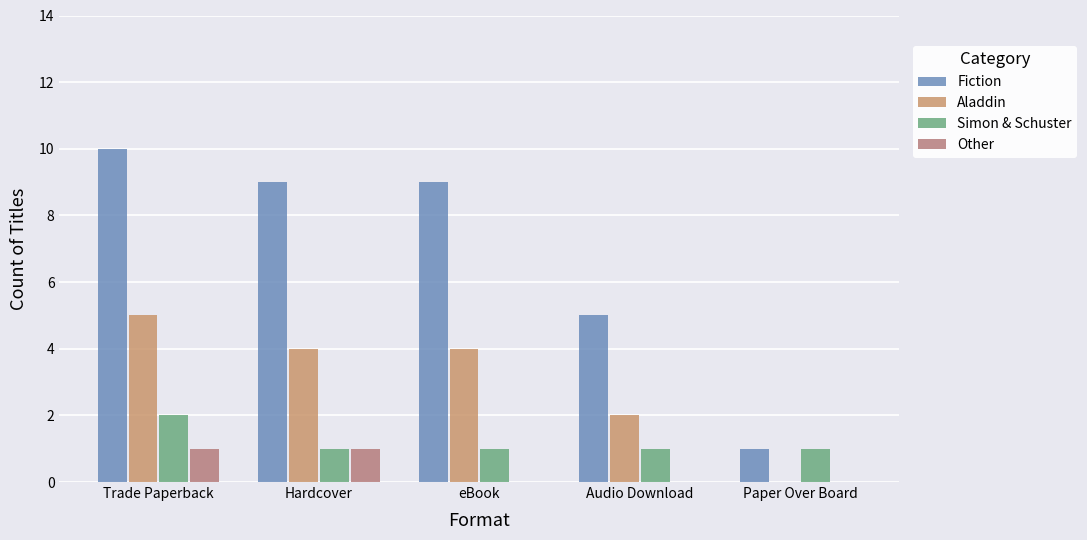

Which series changed the most between Trade Paperback and Paper Over Board?

Fiction